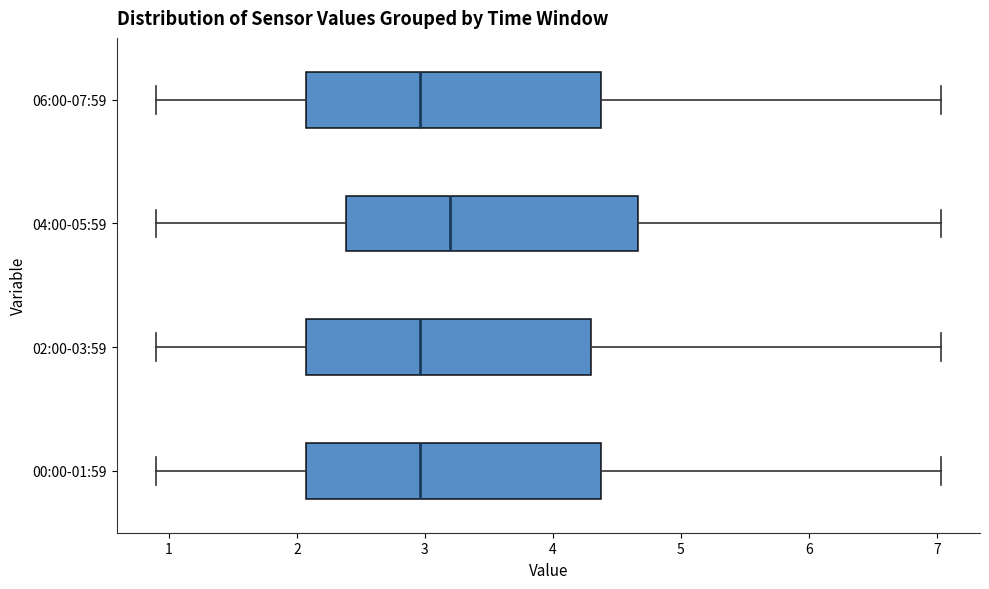

Which box's median line is the furthest to the right?

04:00-05:59